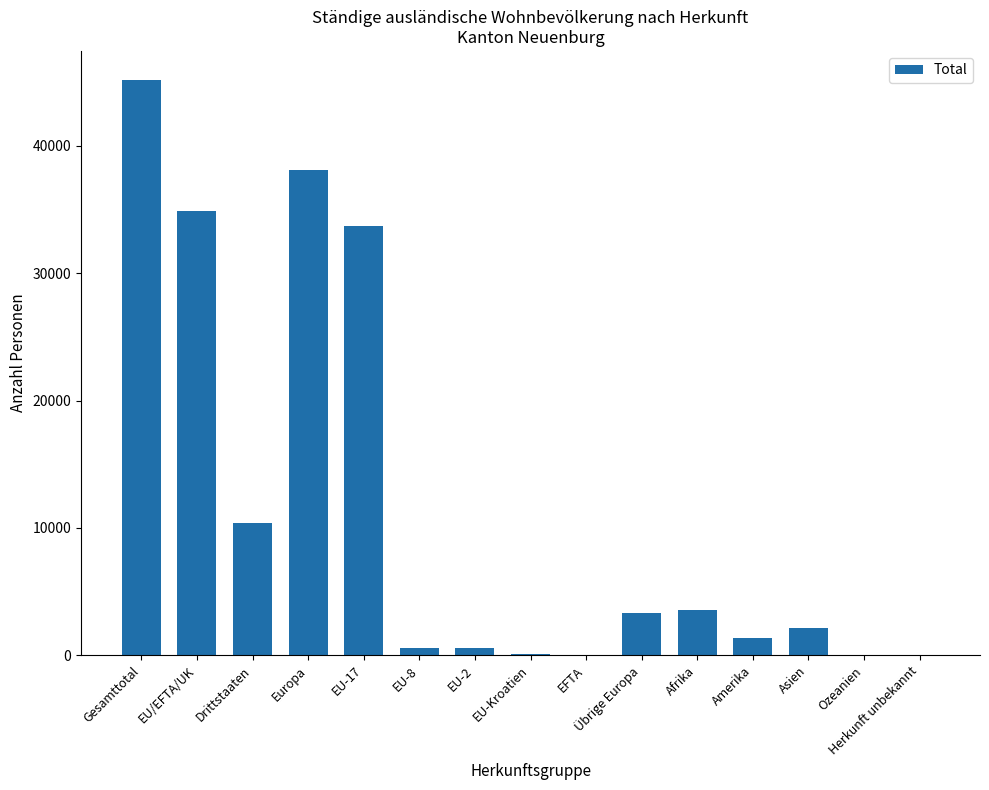

What is the sum of all values?

173752